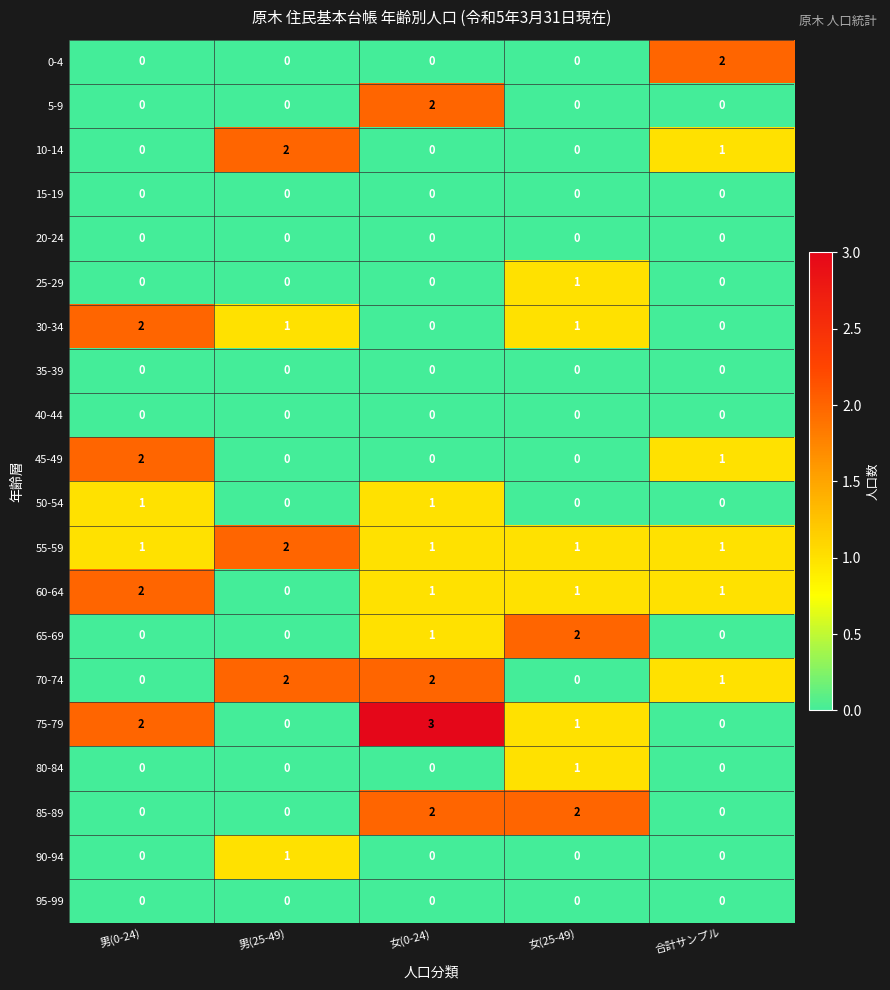

Which label corresponds to the largest value in the chart?

女(0-24)